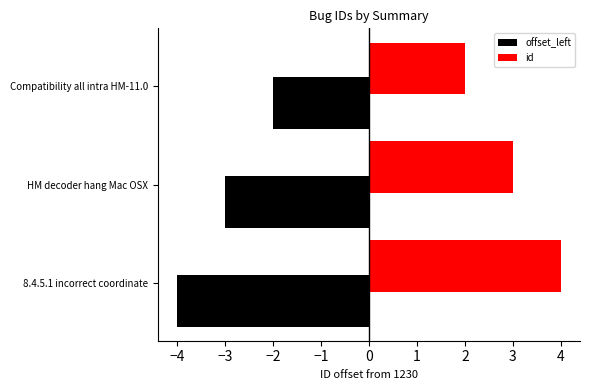

True or false: offset_left has a value of -1 at Compatibility all intra HM-11.0.

False